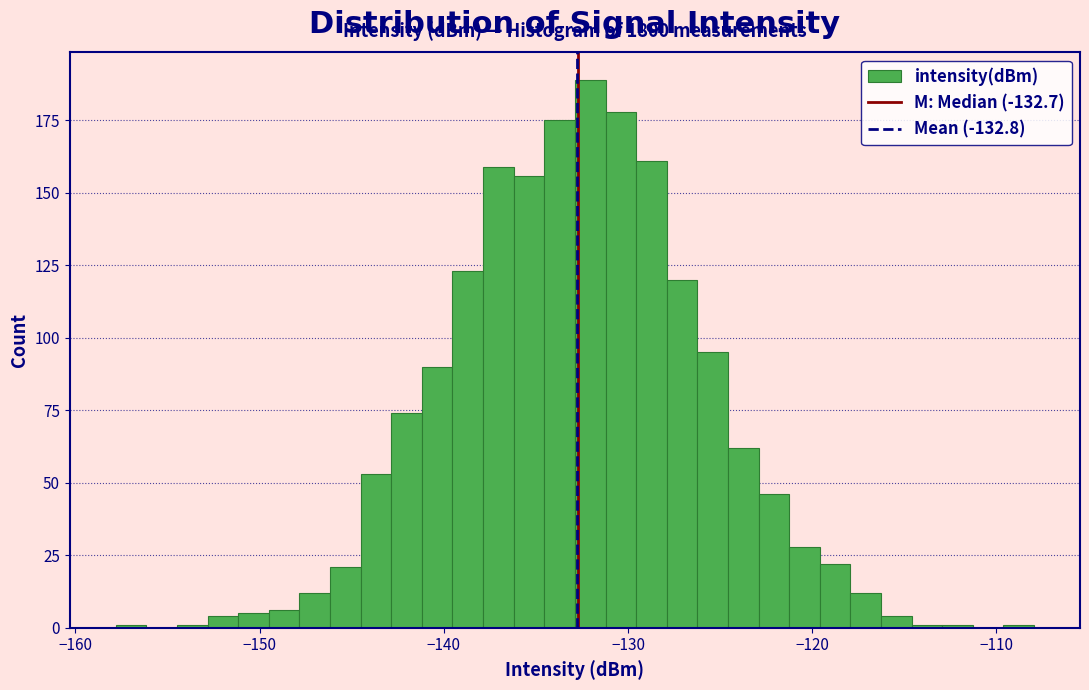

Read against the x-axis, roughly where is the centre of the tallest bar?

-132